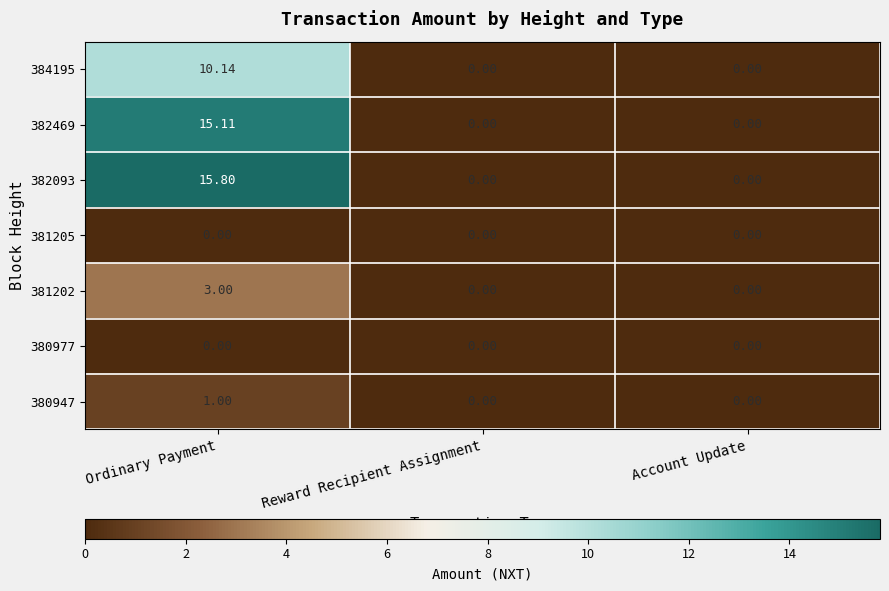

Which label corresponds to the largest value in the chart?

Ordinary Payment